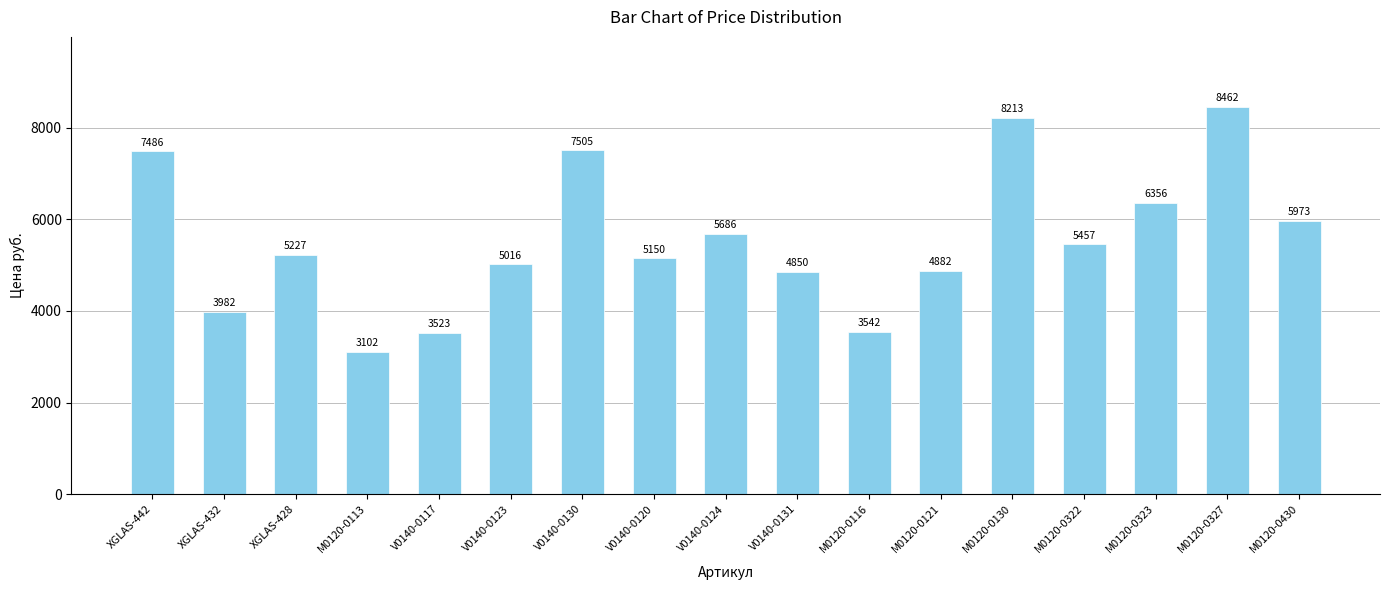

What value does the data have at XGLAS-442?

7486